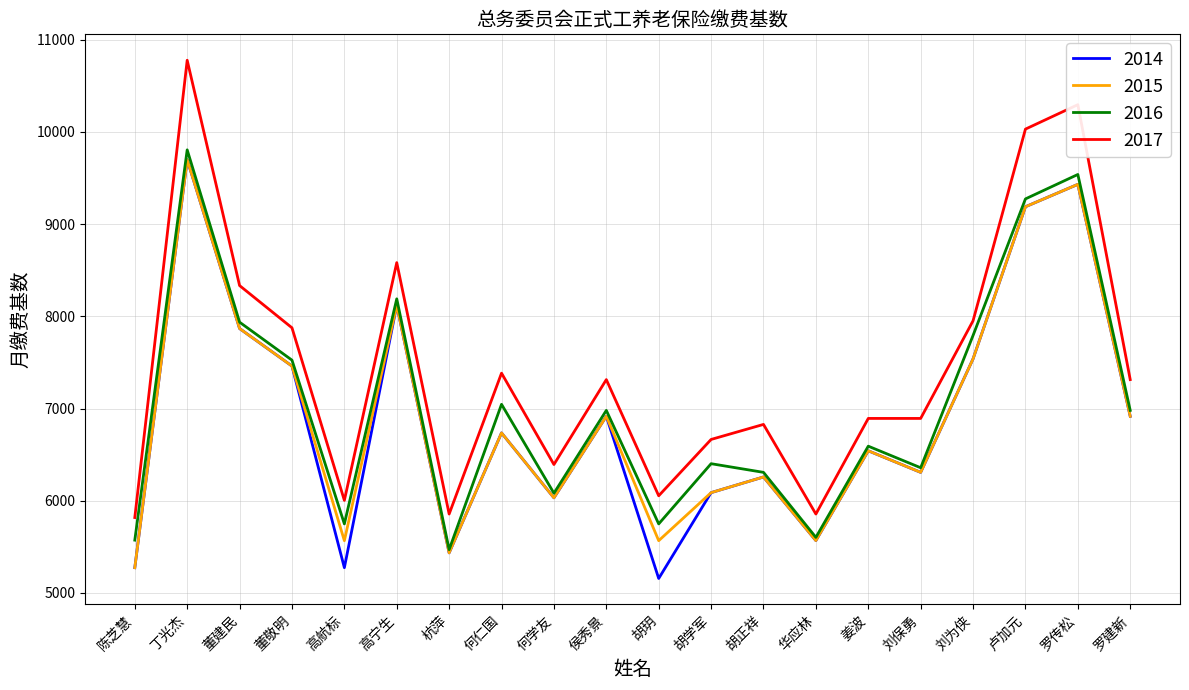

What is the approximate value of 2017 at 胡正祥, to the nearest 100?

6800